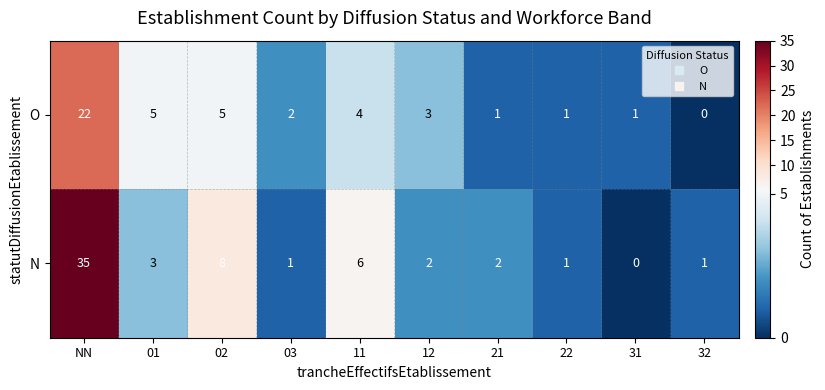

Which label corresponds to the largest value in the chart?

NN